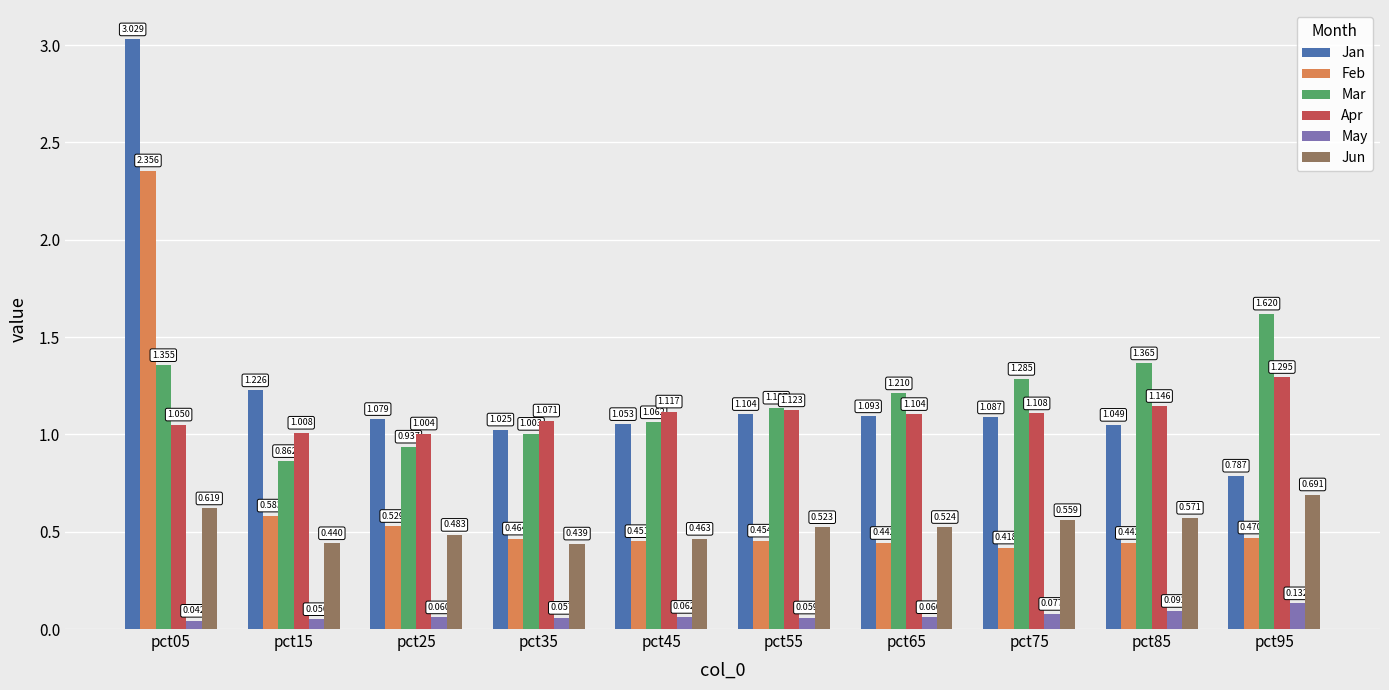

Between pct05 and pct65, which series saw the biggest shift?

Jan